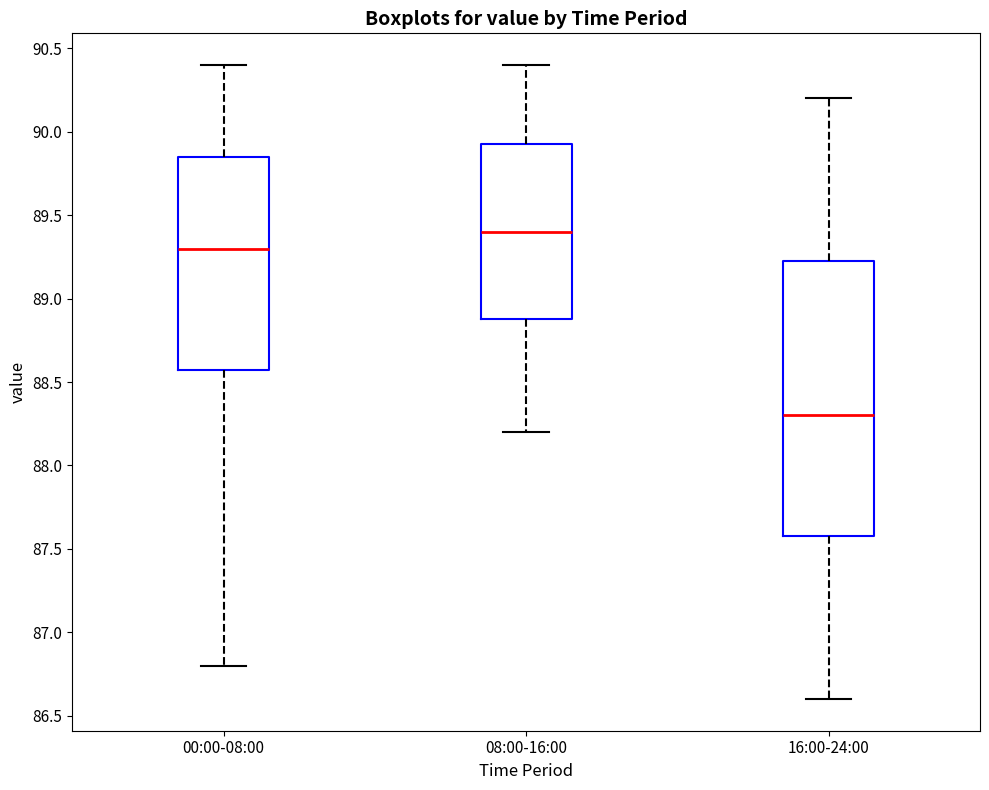

Which box's median line is the lowest?

16:00-24:00